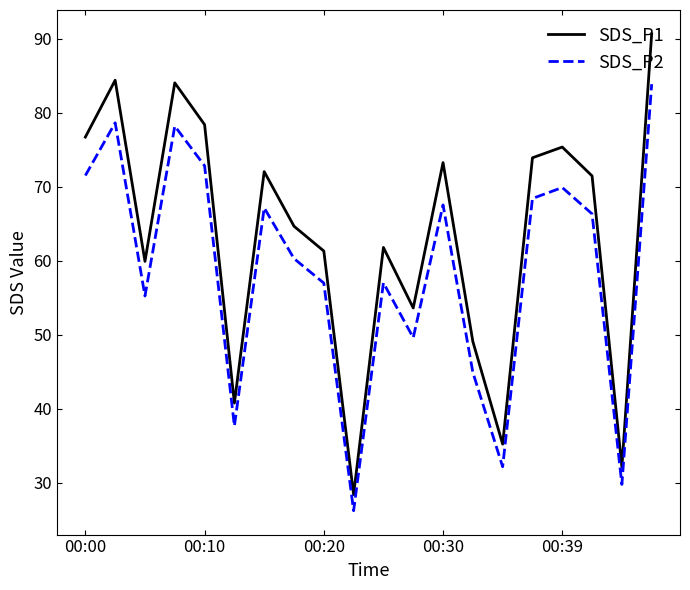

True or false: SDS_P2 has more than 1 interior local peaks.

True